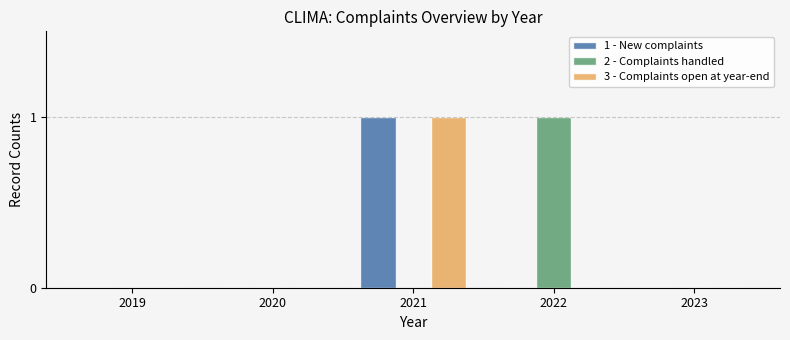

Reading left to right, transcribe all the data shown in this chart.

1 - New complaints: 0	0	1	0	0
2 - Complaints handled: 0	0	0	1	0
3 - Complaints open at year-end: 0	0	1	0	0